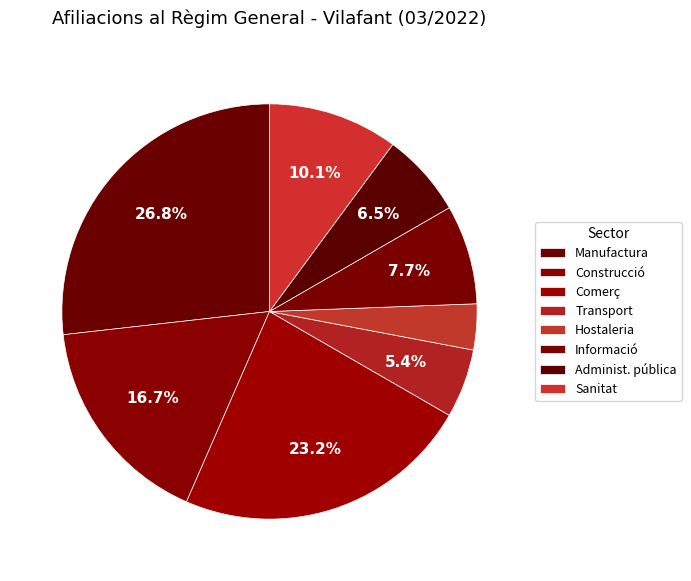

How many segments does this pie chart have?

8